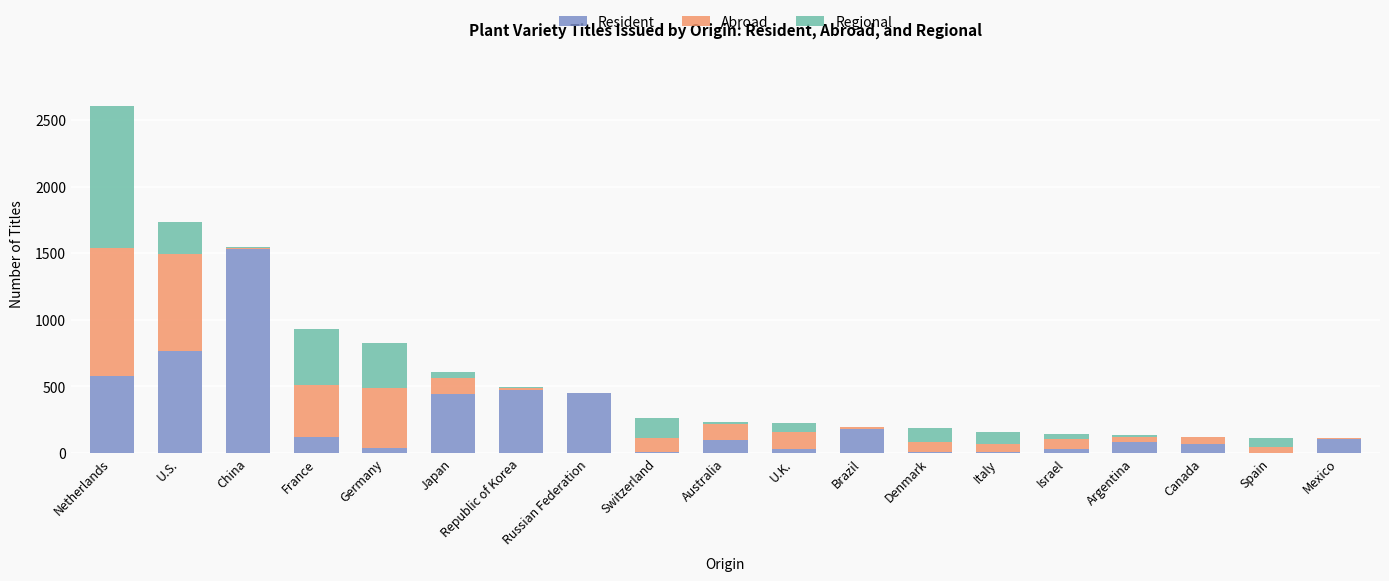

What is the highest value of the Resident series?

1532